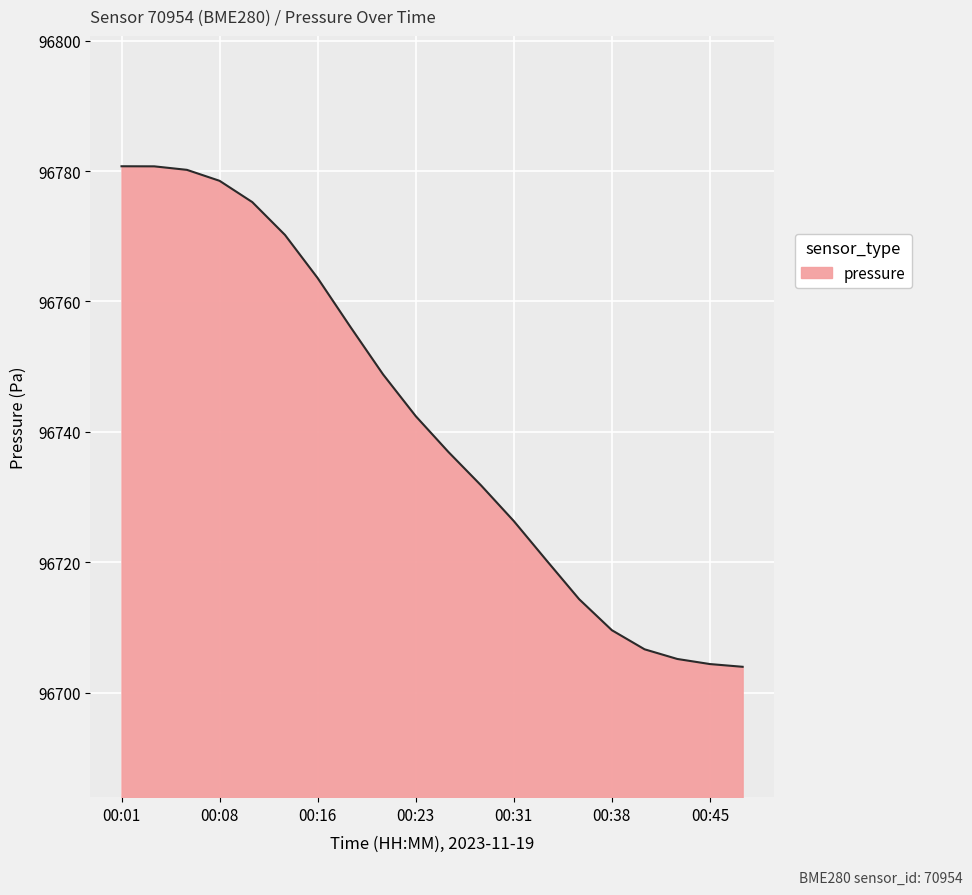

What is the difference between the maximum and minimum values?

76.8